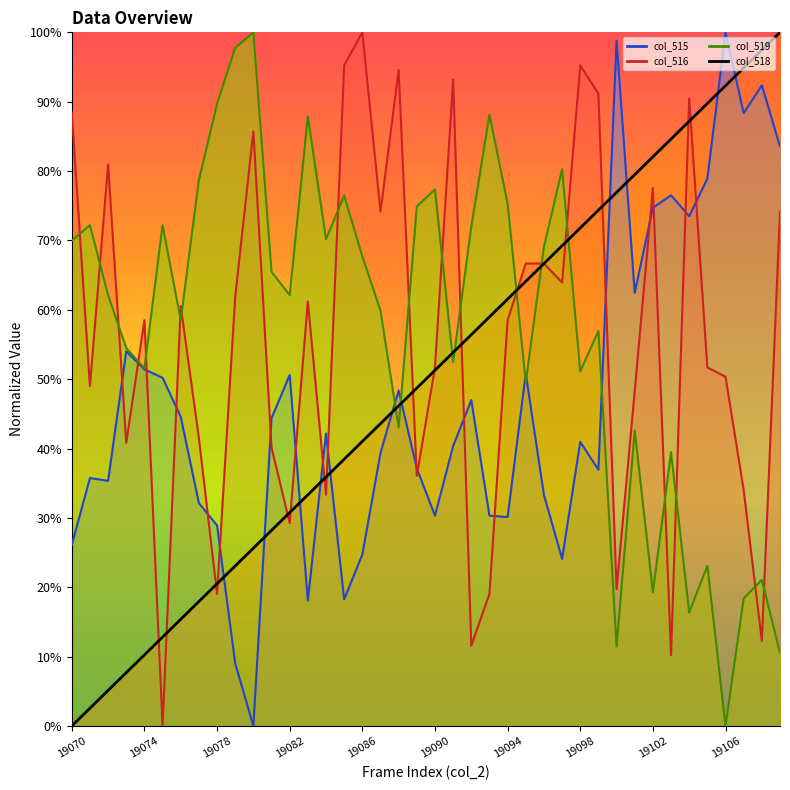

True or false: col_515 has a value of 0.4 at 19078.

False